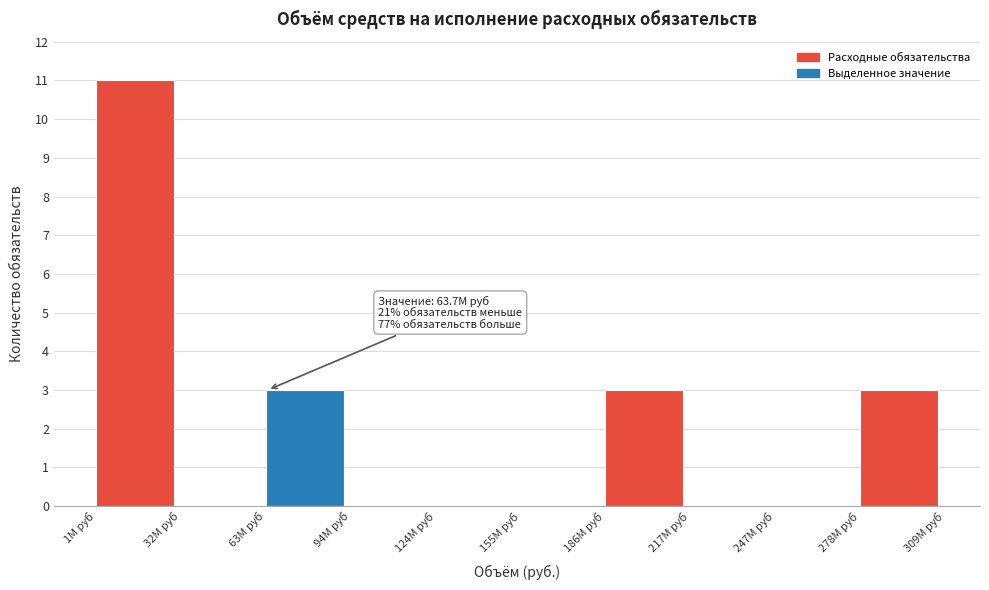

Over which range of the x-axis is the bar tallest?

0 to 30